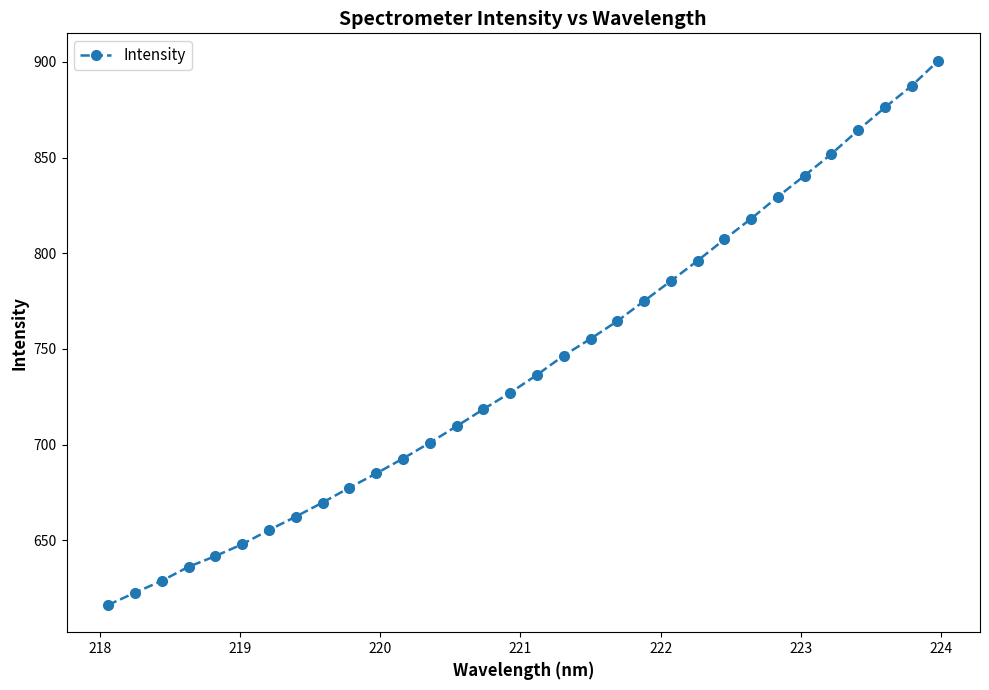

How many data points are above 736?

16